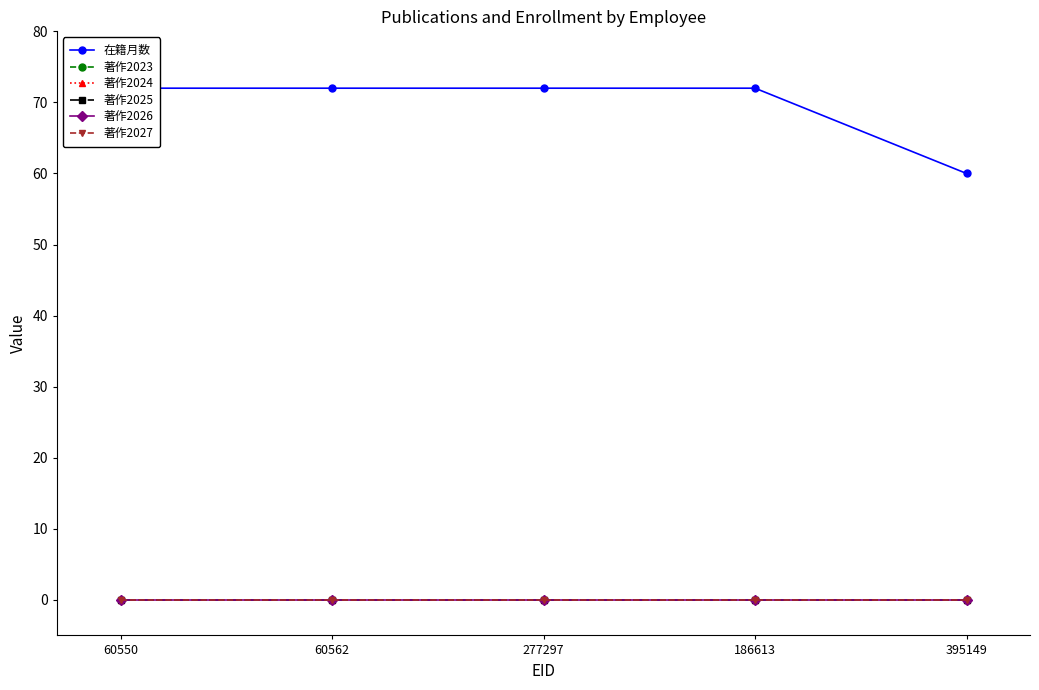

Which series has the largest total across all categories?

在籍月数